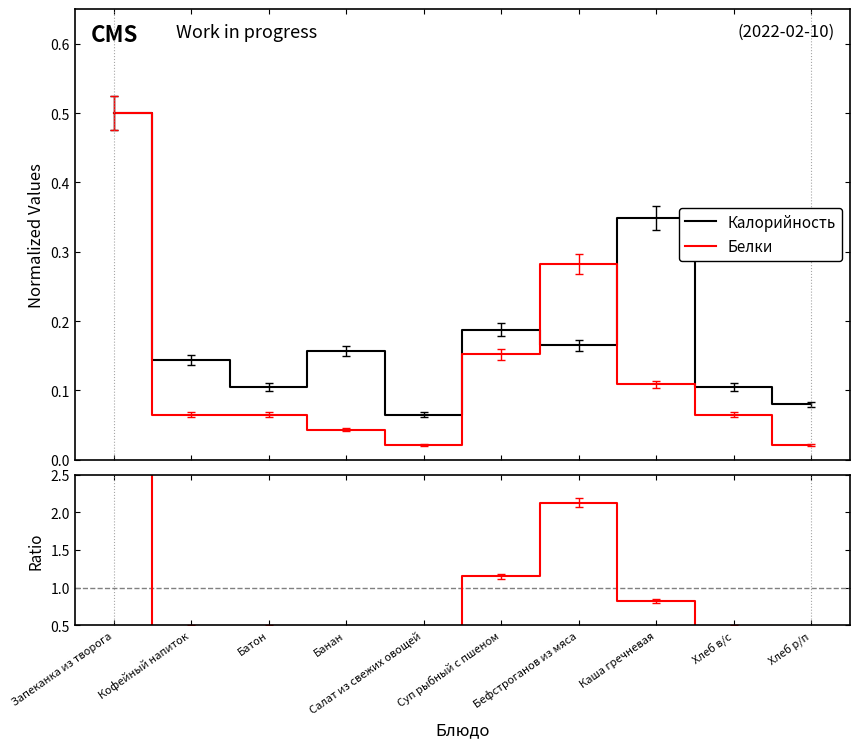

What is the approximate value of Ratio at Хлеб р/п?

0.2